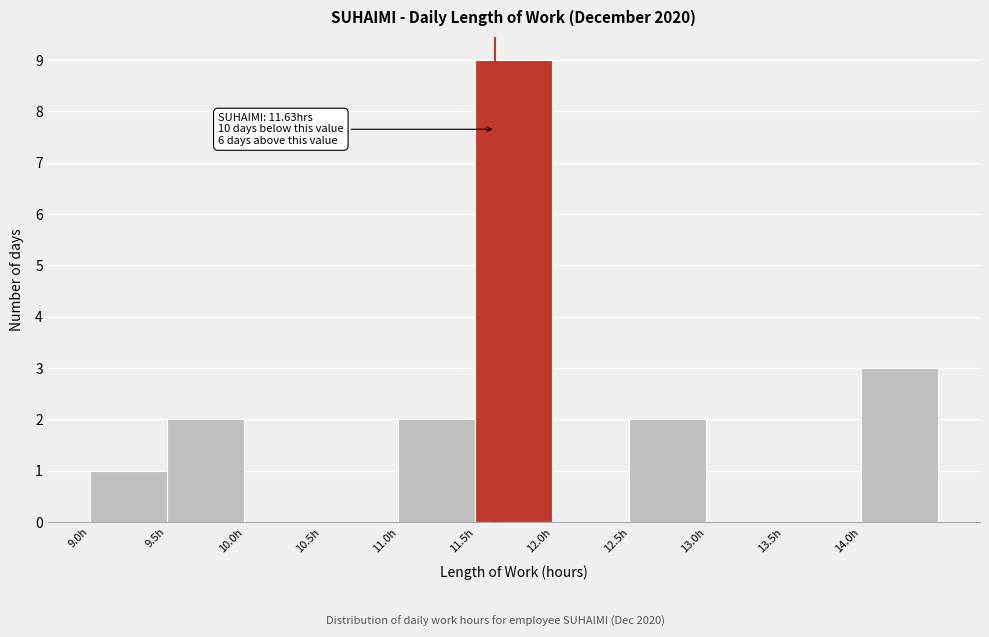

Over which range of the x-axis is the bar tallest?

11.5 to 12.0